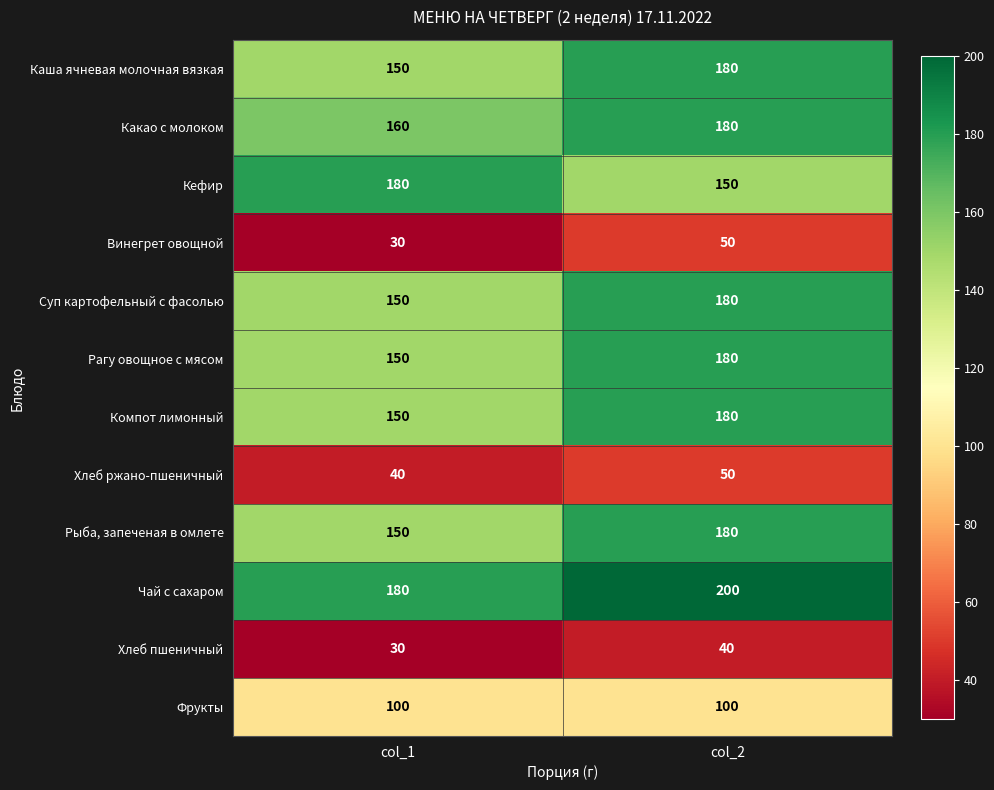

How many categories are shown in the chart?

2